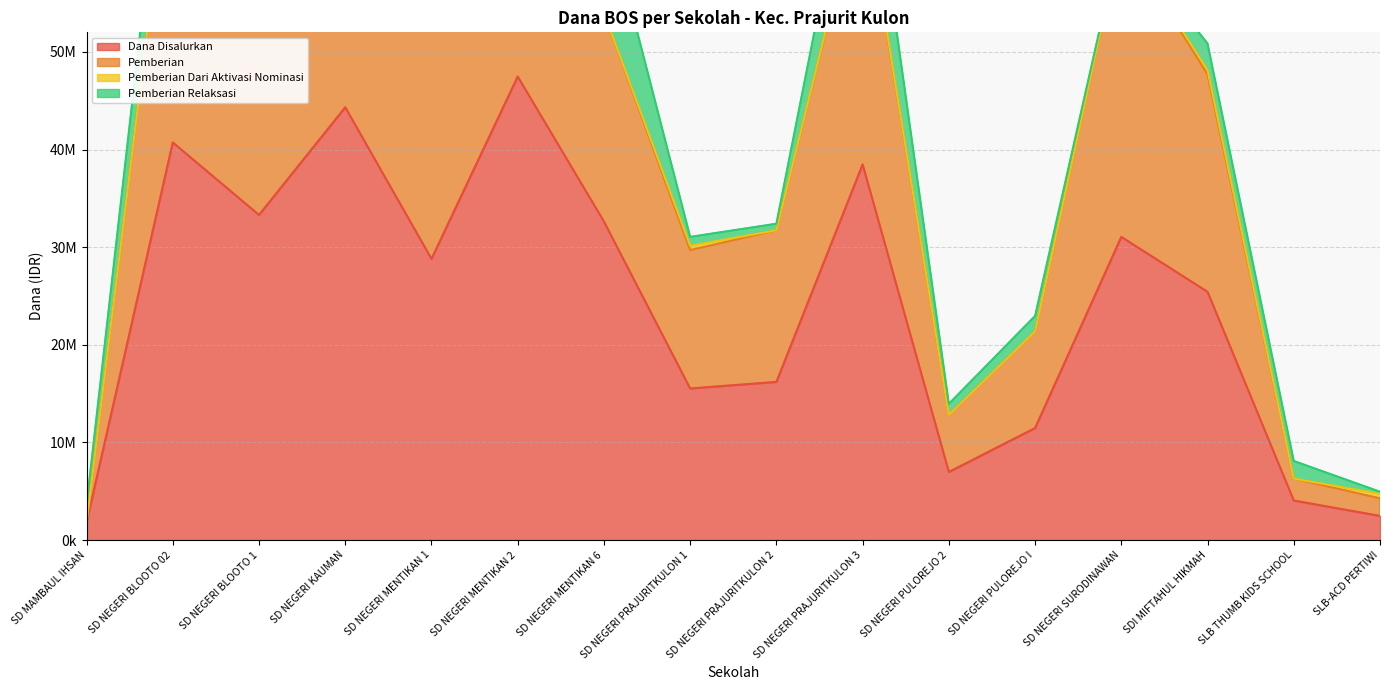

True or false: Dana Disalurkan and Pemberian intersect in this chart.

False